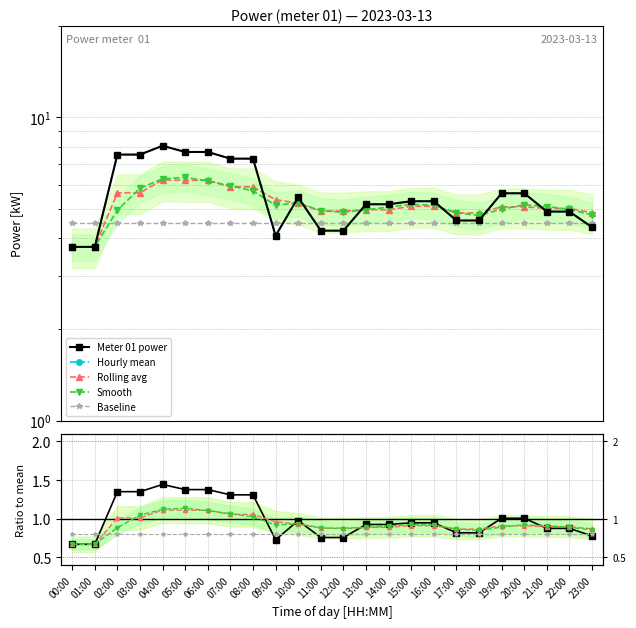

True or false: Hourly mean and Meter 01 power cross at least once.

False